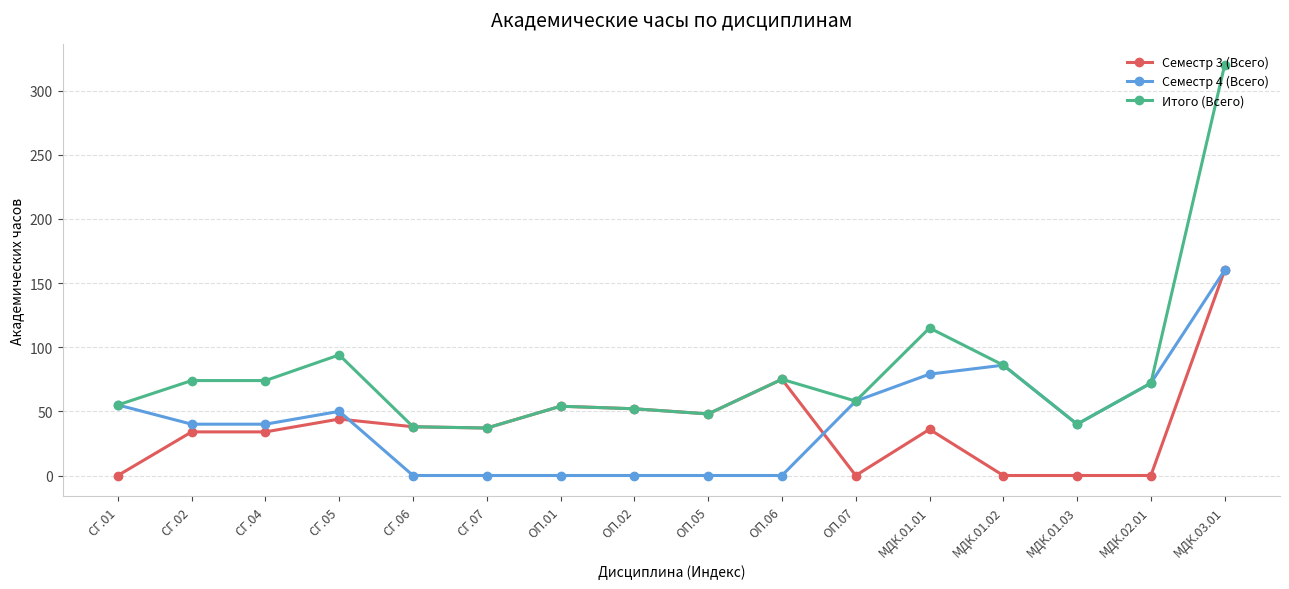

What is the difference between the highest and lowest values at ОП.05?

48